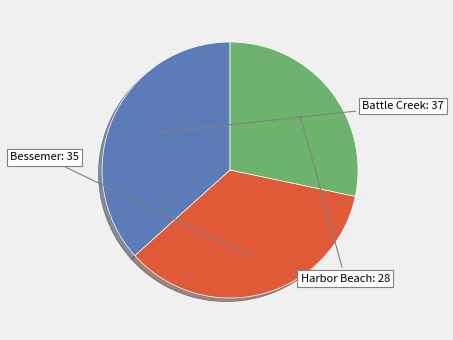

Does any single category account for the majority?

No